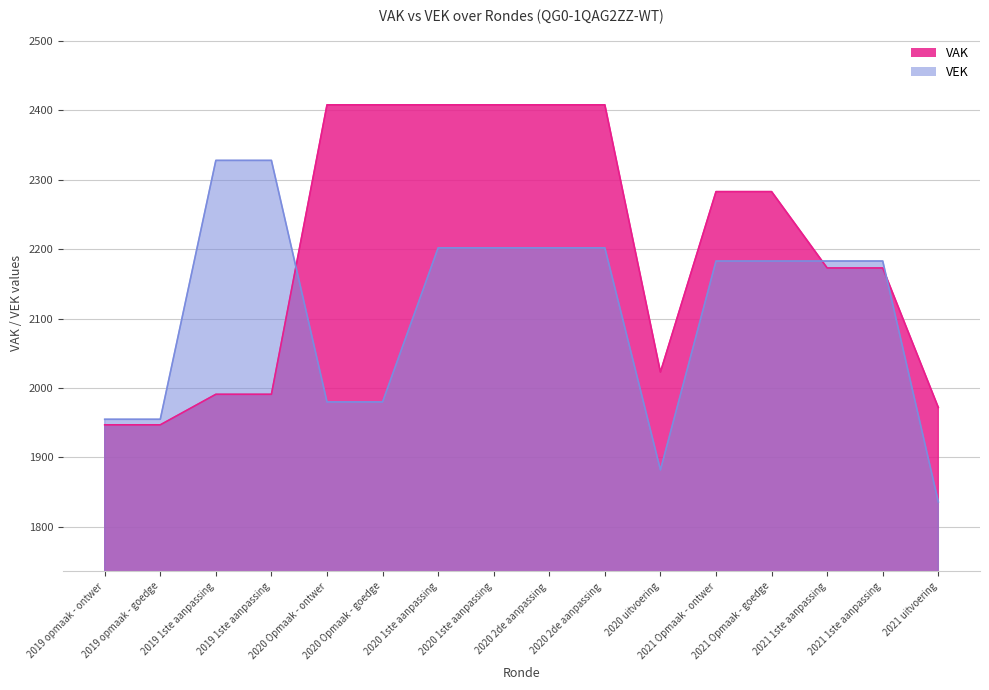

What is the label of the 2nd point from the left?

2019 opmaak - goedge